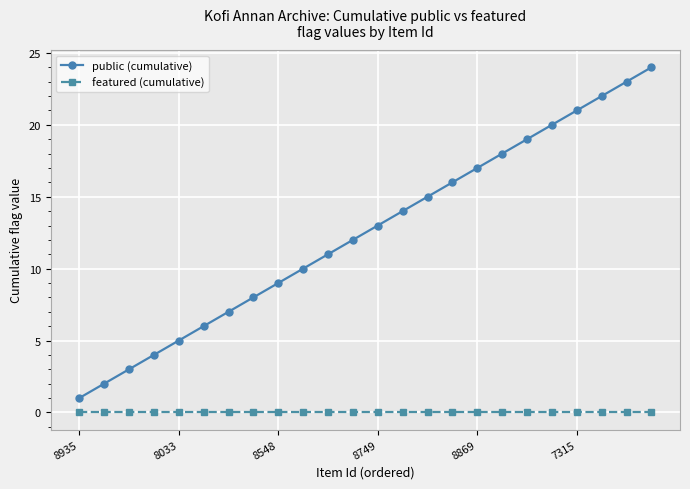

Rank the series by their maximum value, from highest to lowest.

public (cumulative), featured (cumulative)